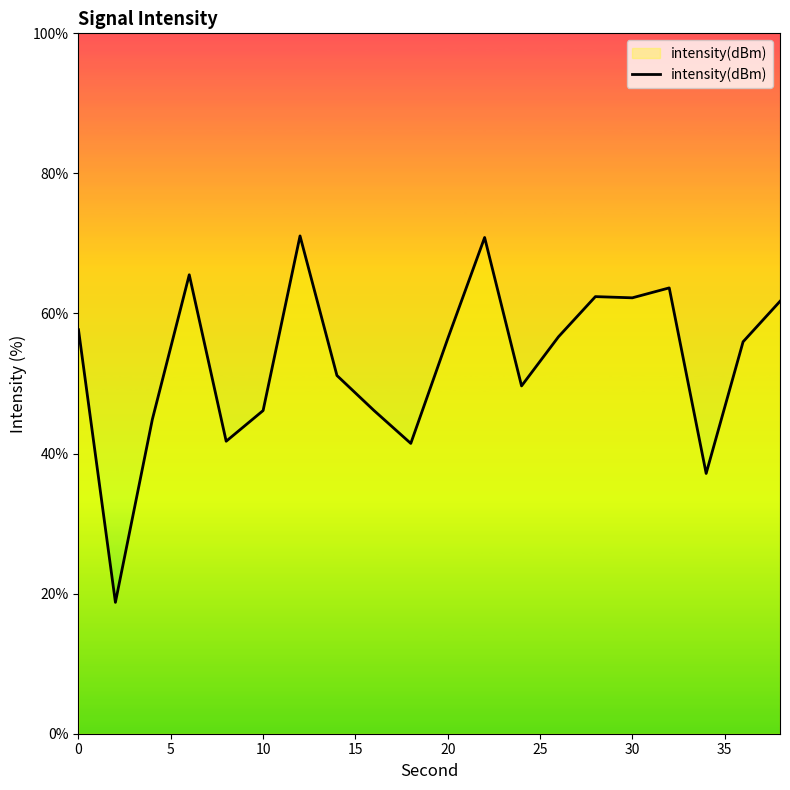

What is the difference between the maximum and minimum values?

52.3